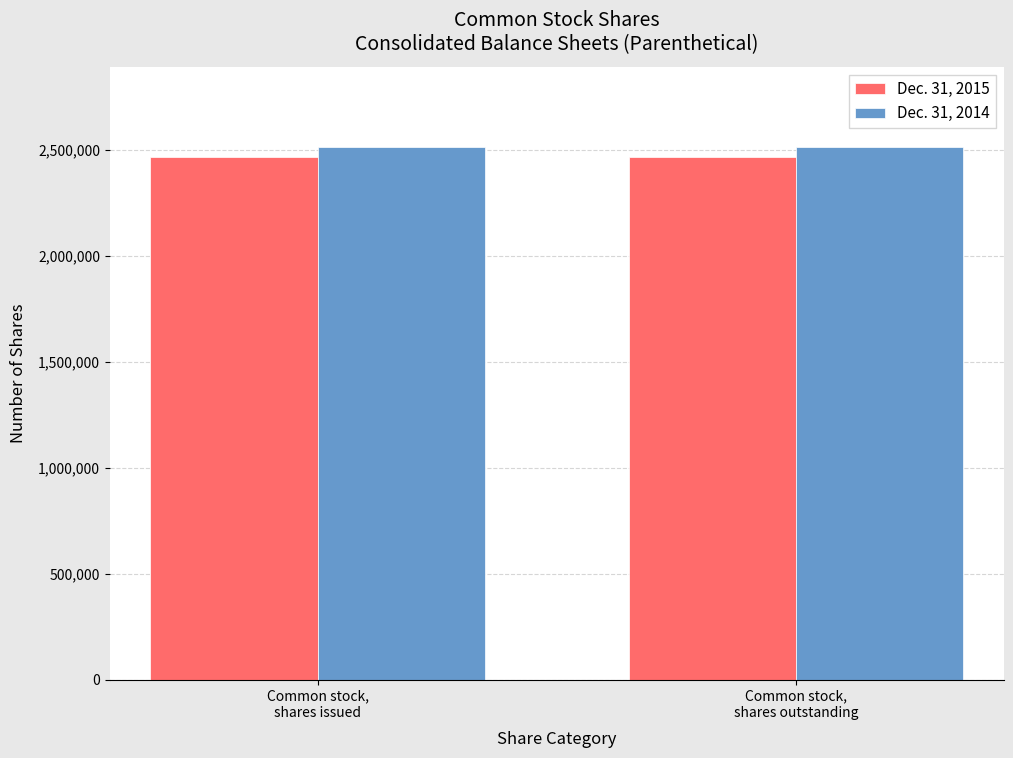

Is it true that Dec. 31, 2014 equals 2515664 at Common stock,
shares outstanding?

True